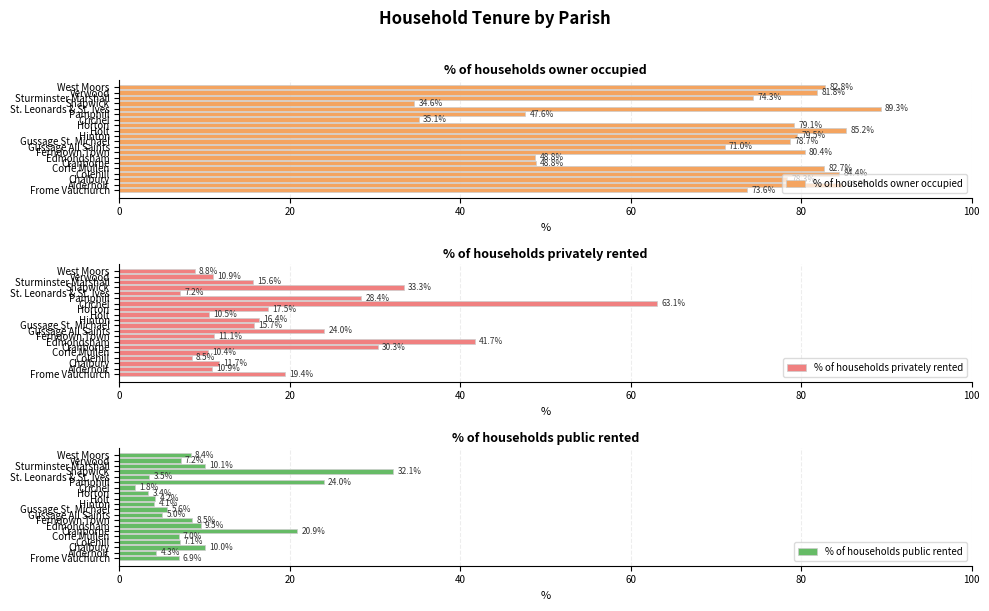

What is the highest value of the % of households owner occupied series?

89.3